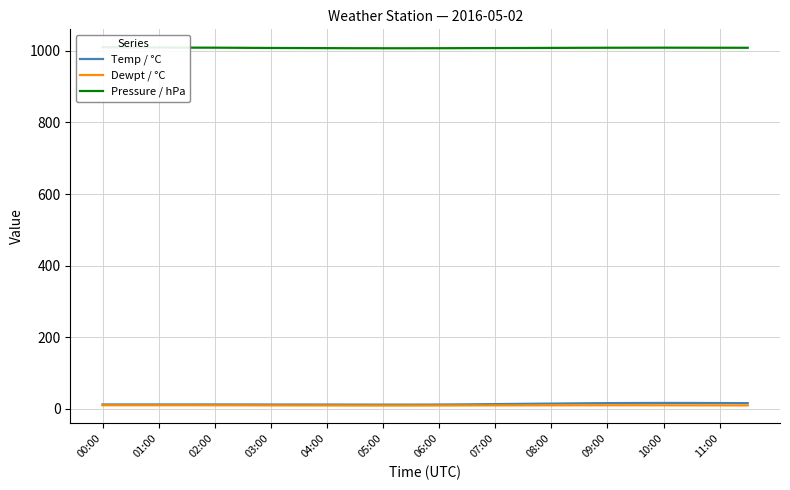

True or false: Temp / °C and Dewpt / °C intersect in this chart.

False